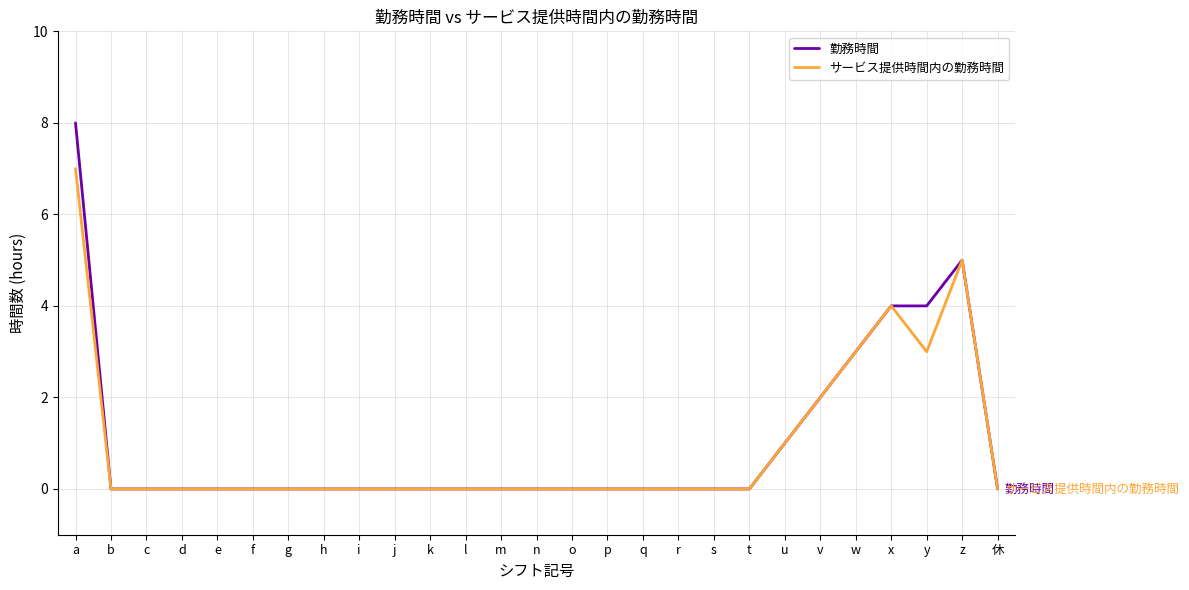

Is the value of サービス提供時間内の勤務時間 at u greater than the value of 勤務時間 at y?

No